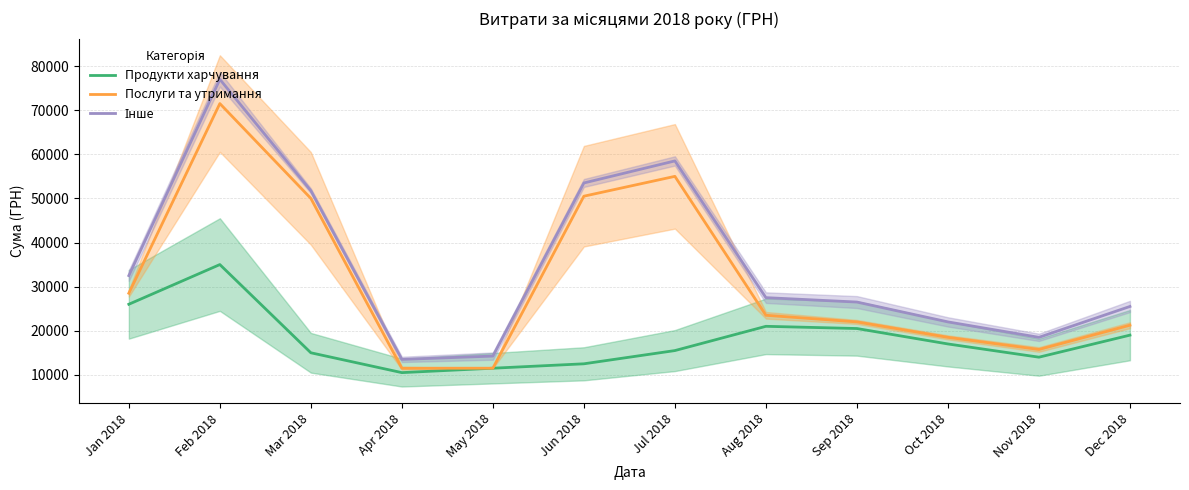

In Продукти харчування, how many points are lower than both neighbors (excluding endpoints)?

2